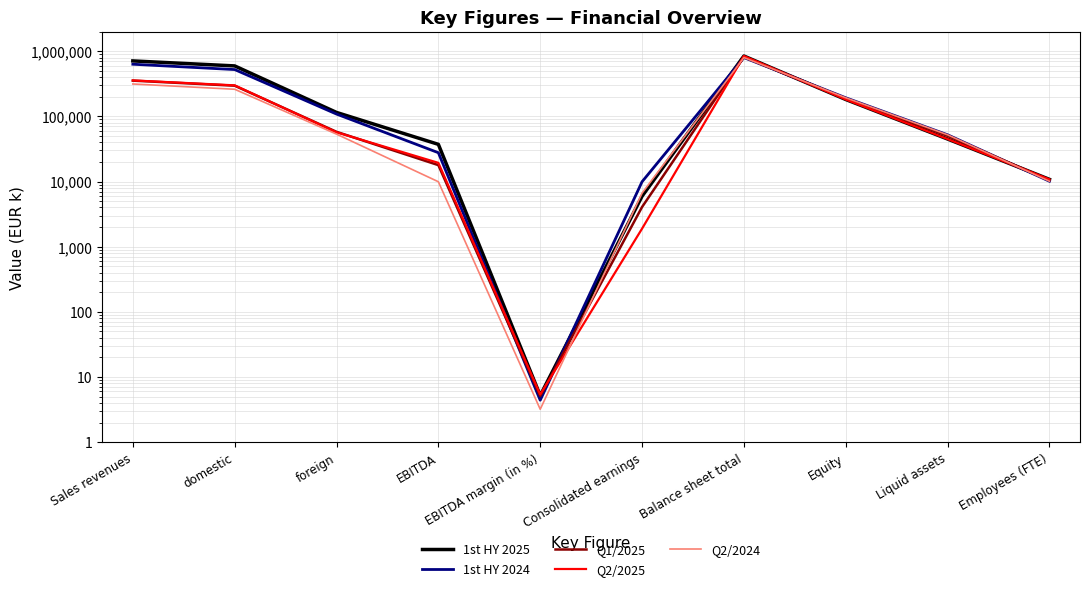

Rank the categories by Q2/2024 value from lowest to highest.

EBITDA margin (in %), Consolidated earnings, EBITDA, Employees (FTE), Liquid assets, foreign, Equity, domestic, Sales revenues, Balance sheet total